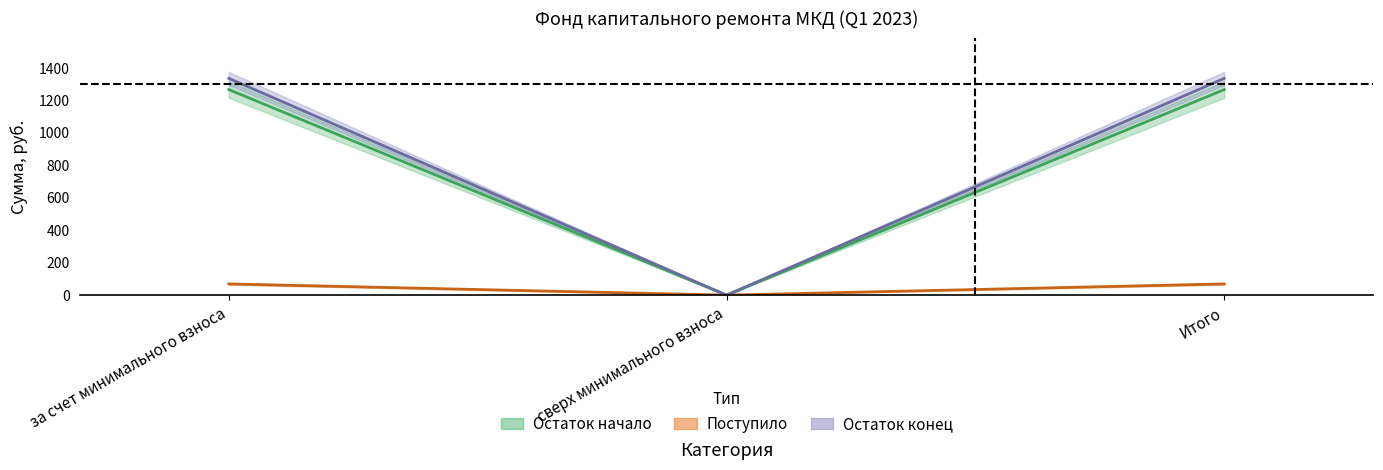

Which series has the widest spread of values?

взносов